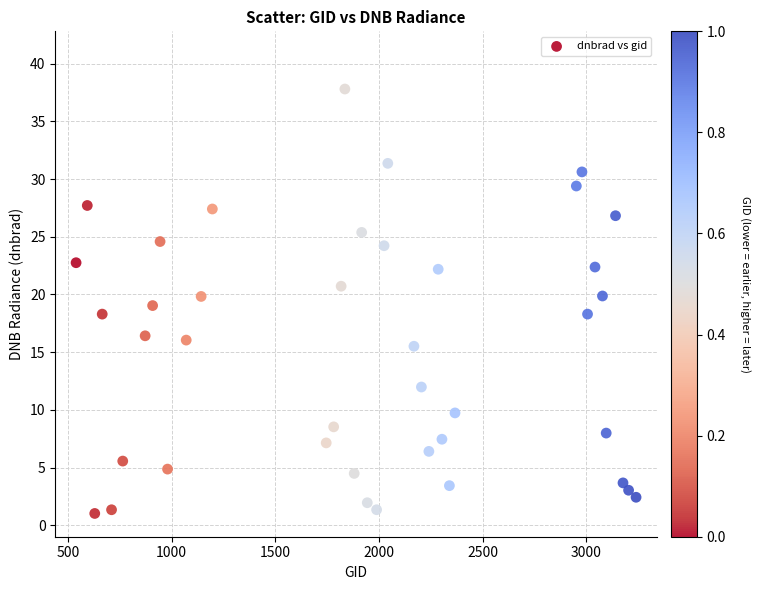

What is the range of Y values (max minus min)?

36.8